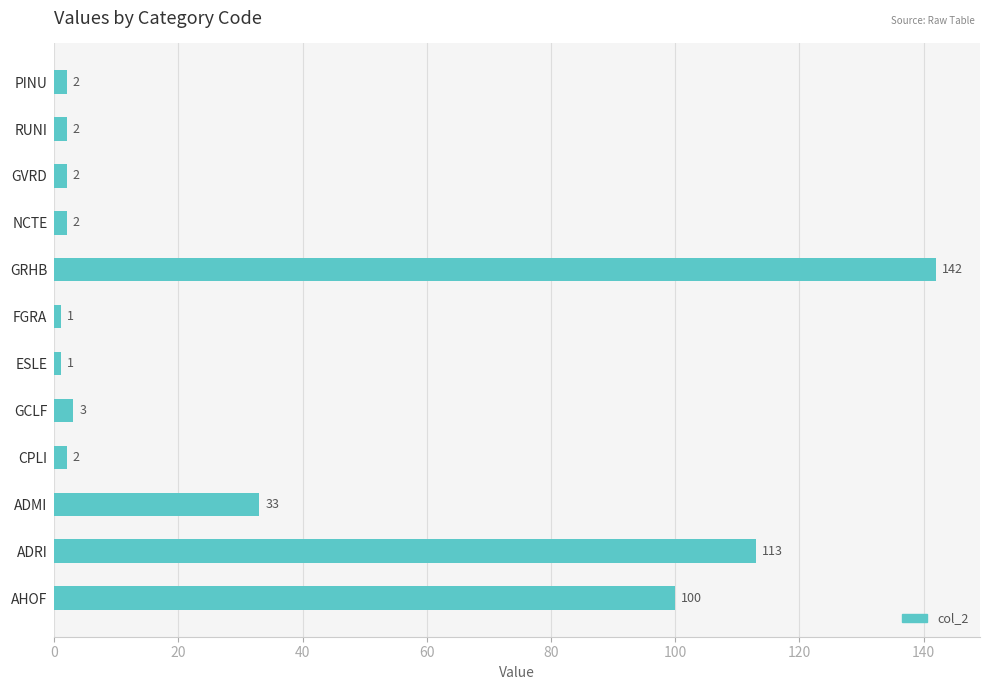

Are the bars horizontal?

Yes